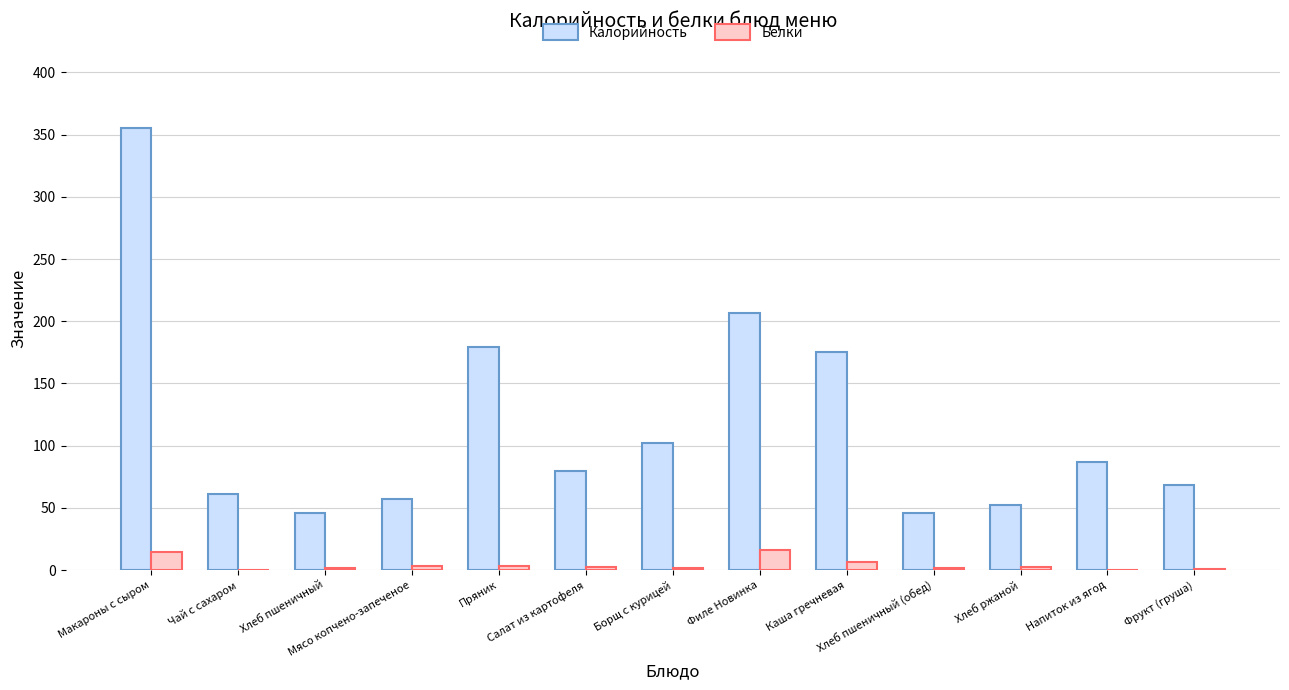

What is the sum of all Белки values?

53.5